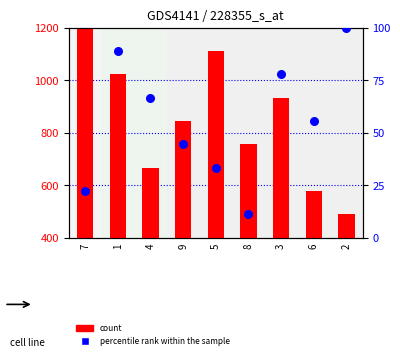

Is the value of count at 2 greater than the value of percentile rank within the sample at 1?

Yes